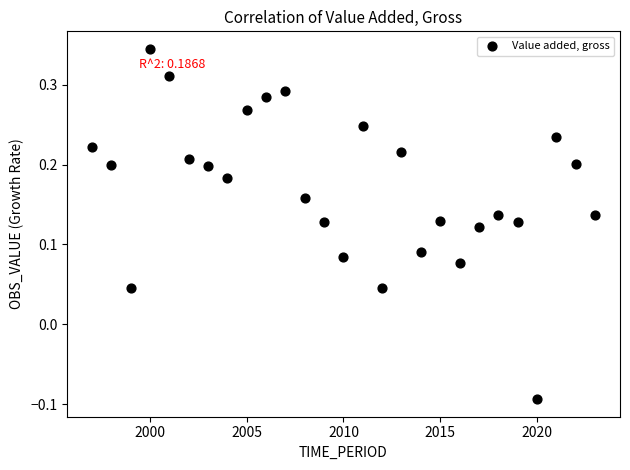

What is the range of Y values (max minus min)?

0.4